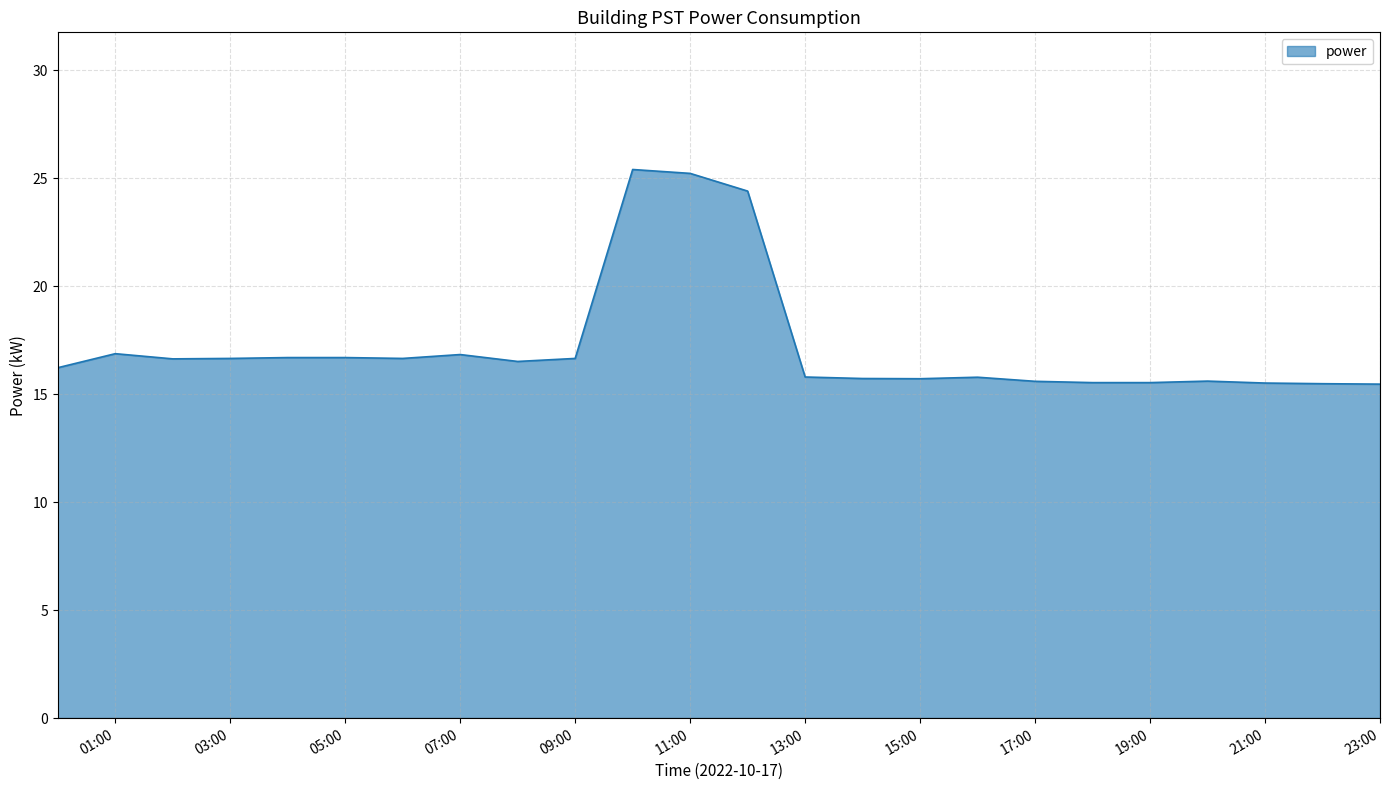

What is the minimum value shown in the chart?

15.5